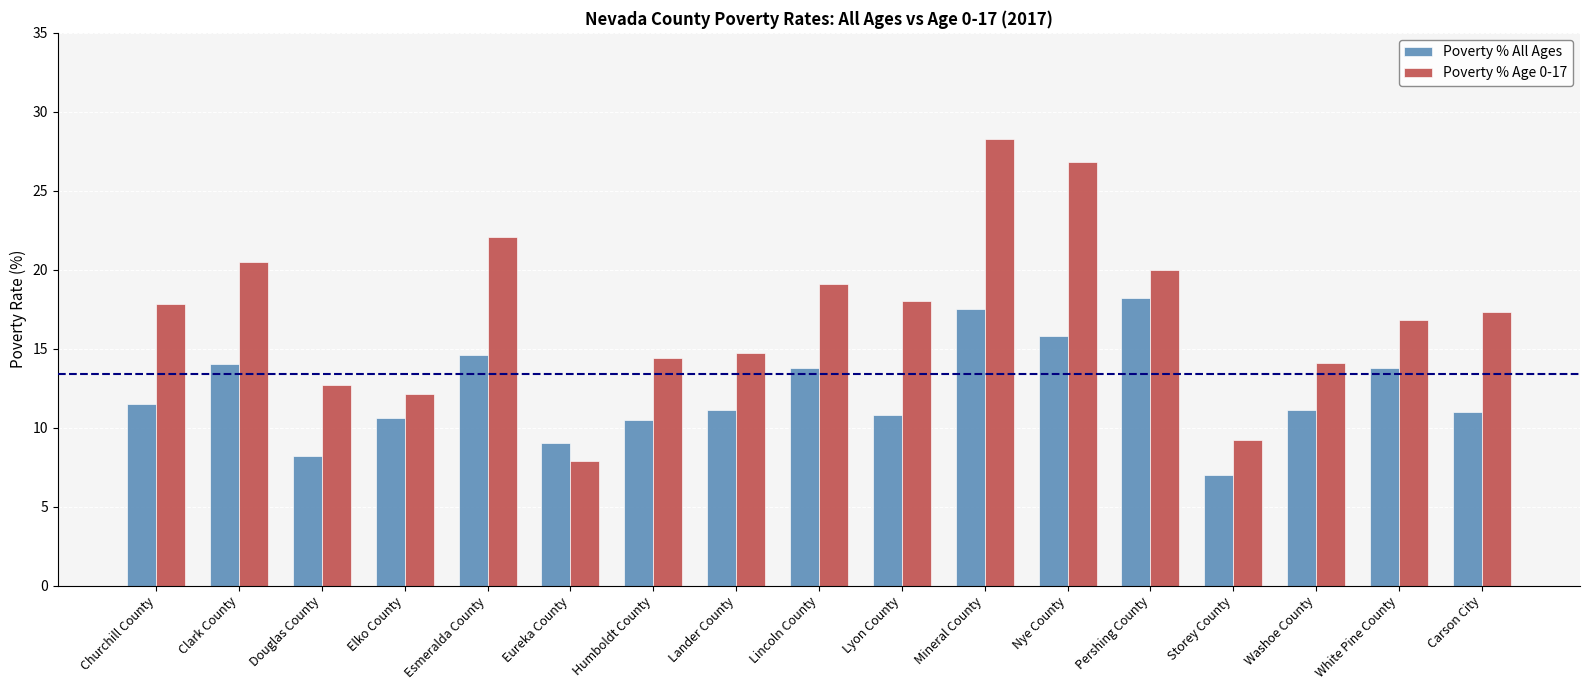

Which category has the highest value in the Poverty % Age 0-17 series?

Mineral County